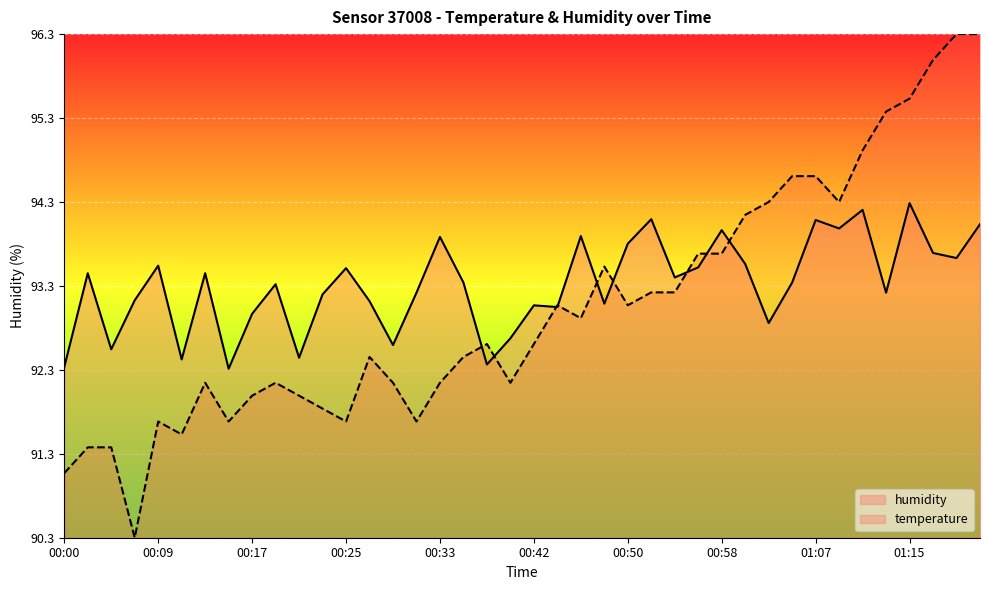

Between which two adjacent categories do humidity and temperature first intersect?

17 and 18